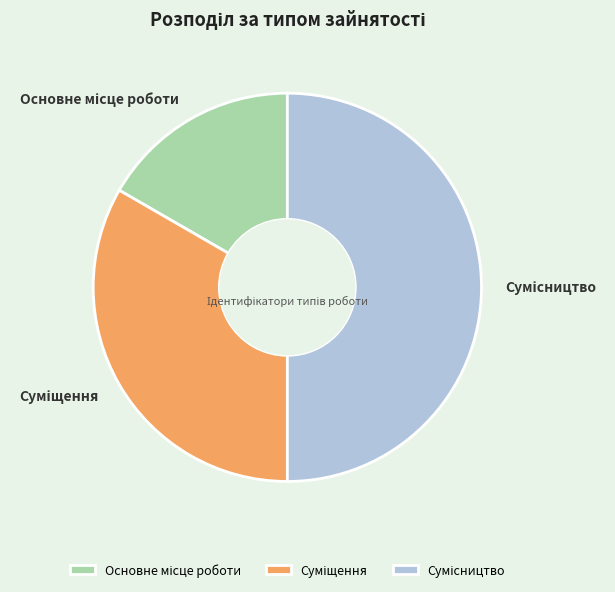

Is the sum of Сумісництво and Основне місце роботи greater than half?

Yes